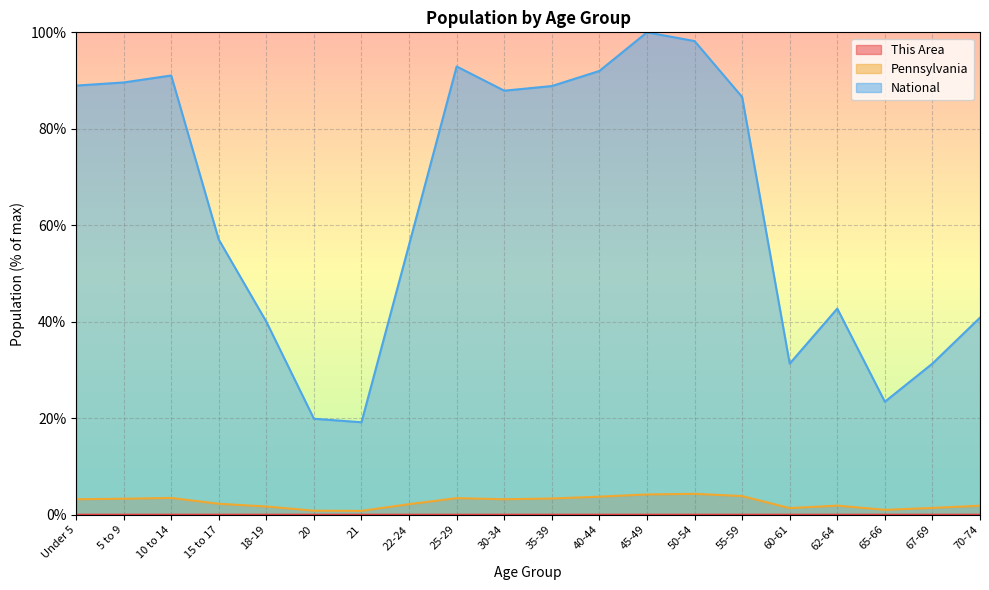

At which category is the sum across all series the highest?

45-49